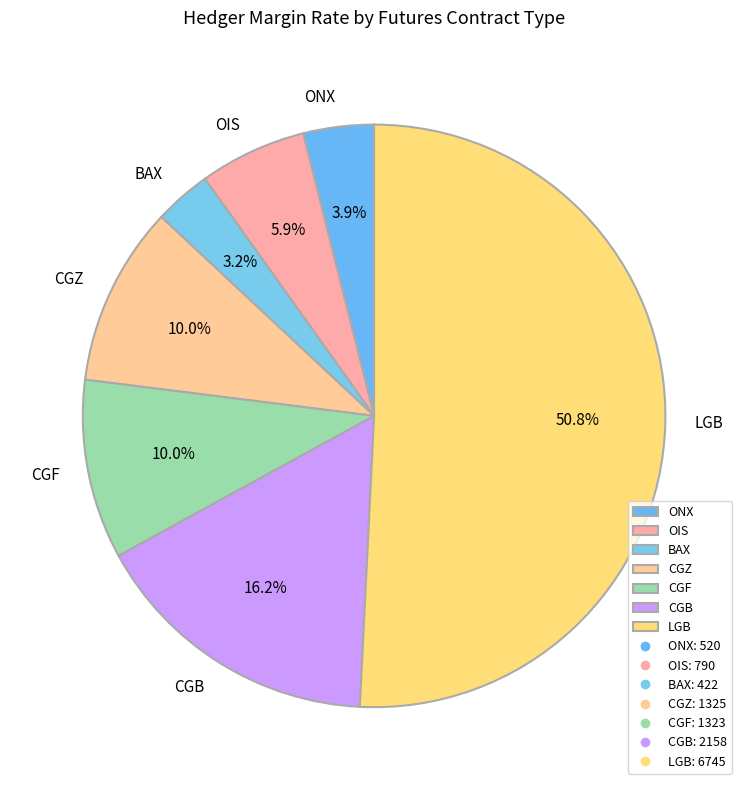

What is the ratio of the value at ONX to the value at CGZ?

0.4